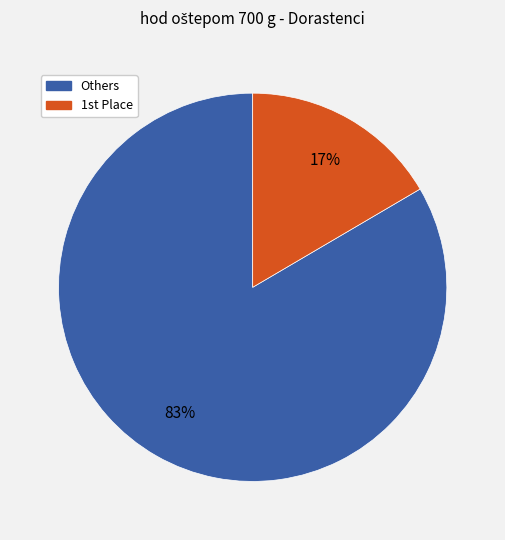

Is there a majority slice in this chart?

Yes